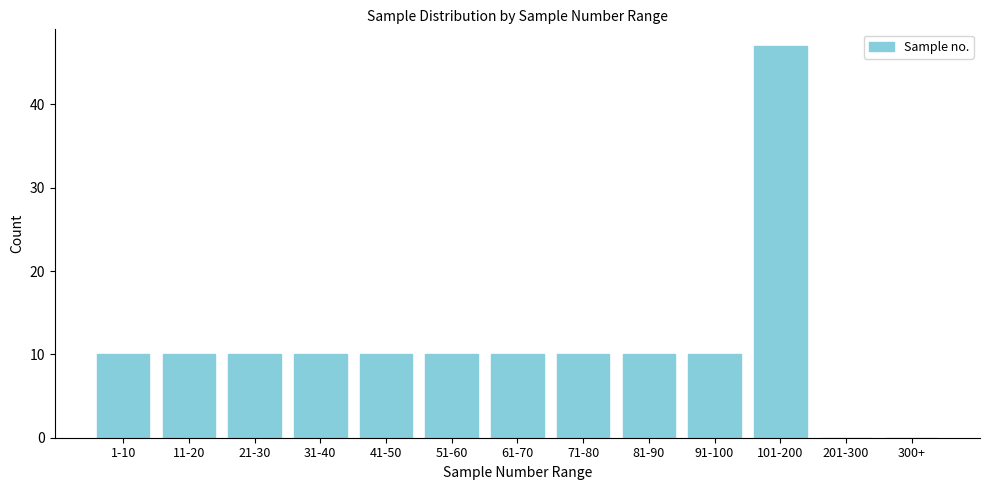

Reading left to right, what are all the values shown in this chart?

1-10=10	11-20=10	21-30=10	31-40=10	41-50=10	51-60=10	61-70=10	71-80=10	81-90=10	91-100=10	101-200=47	201-300=0	300+=0